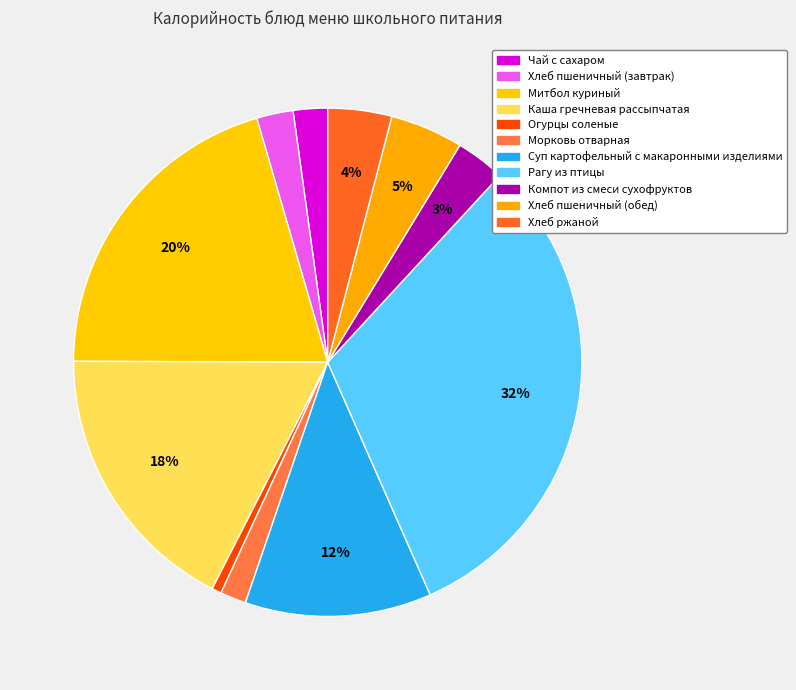

Is there a majority slice in this chart?

No